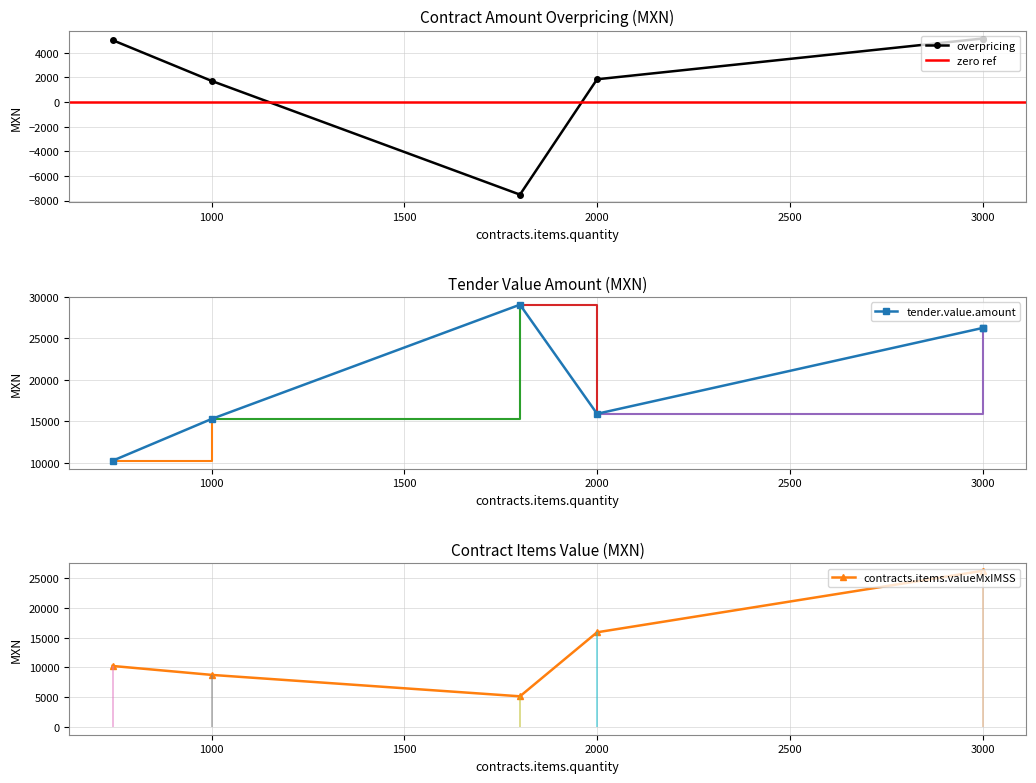

At which category does the chart reach its peak across all series?

1800